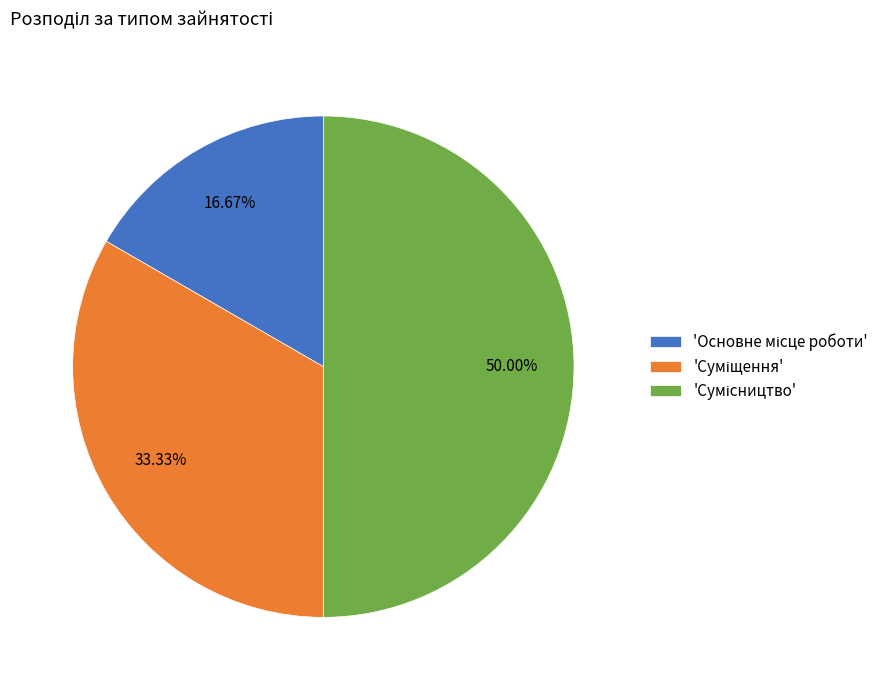

How many slices are in this pie chart?

3